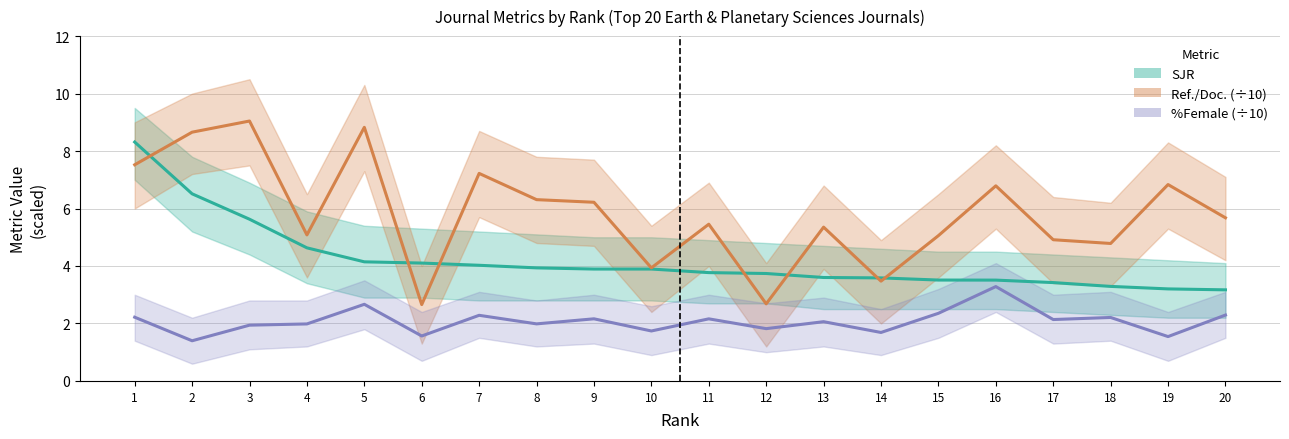

Which series has the widest spread of values?

Ref./Doc. (÷10)